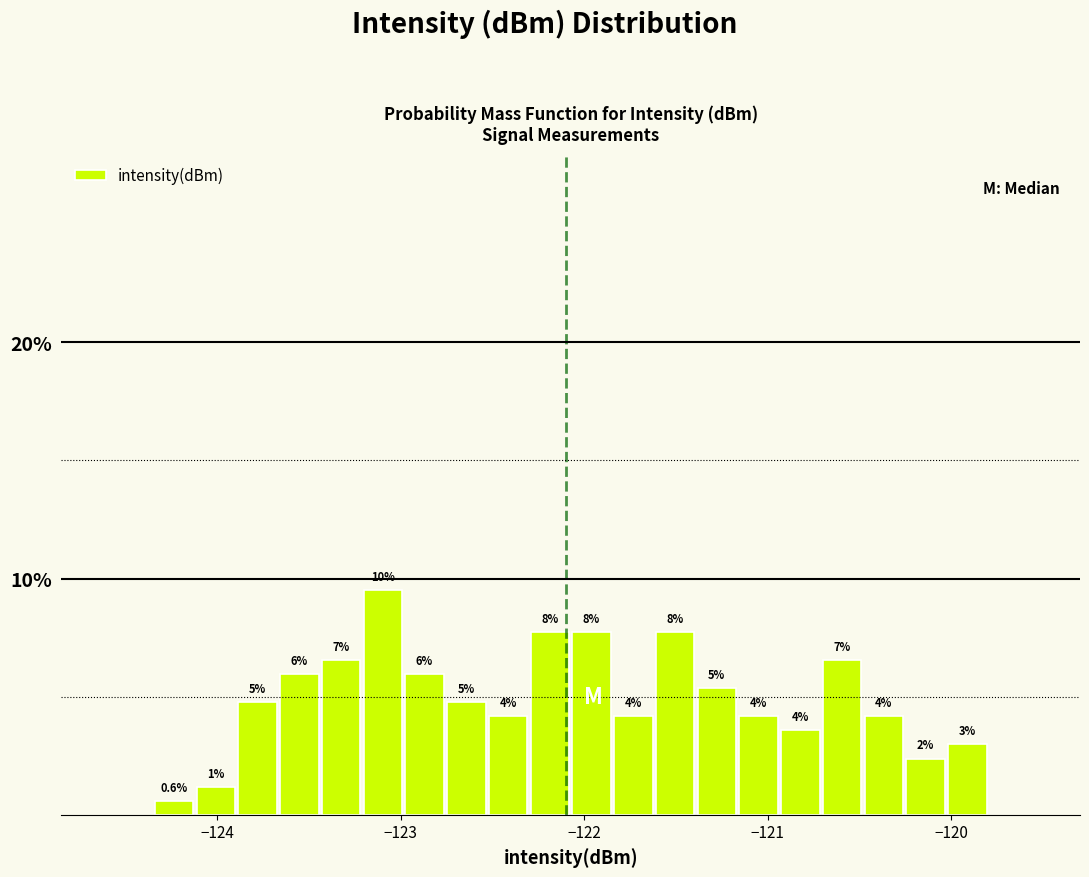

Around what value on the x-axis is the tallest bar? Give the approximate position of its centre, as read against the axis.

-123.1